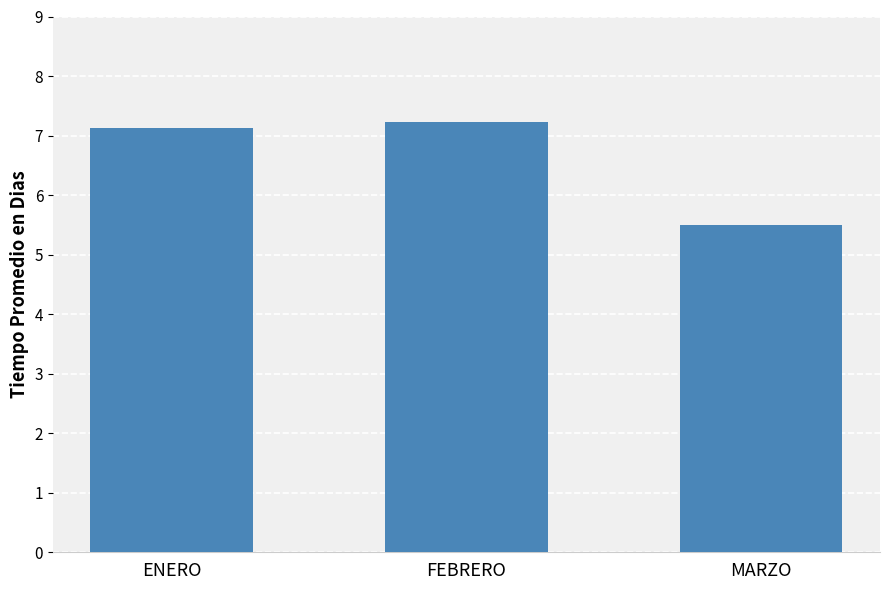

Which has a higher value, ENERO or MARZO?

ENERO